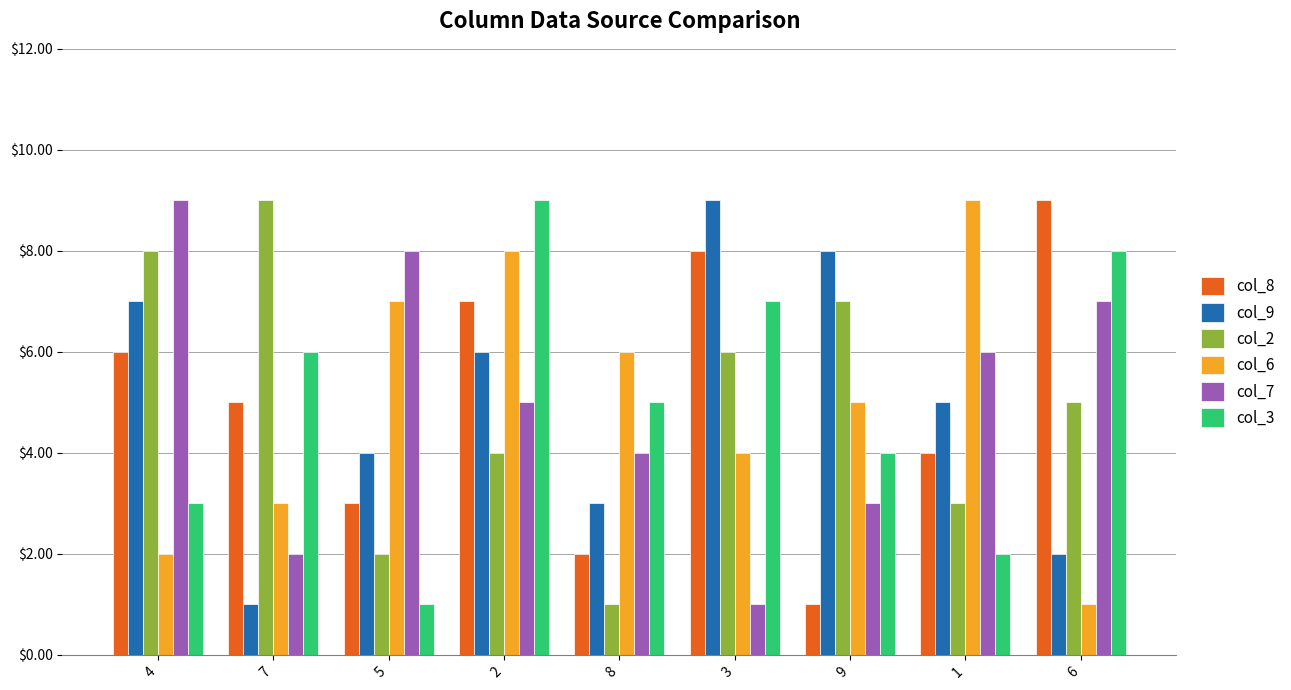

What is the greatest value displayed?

9